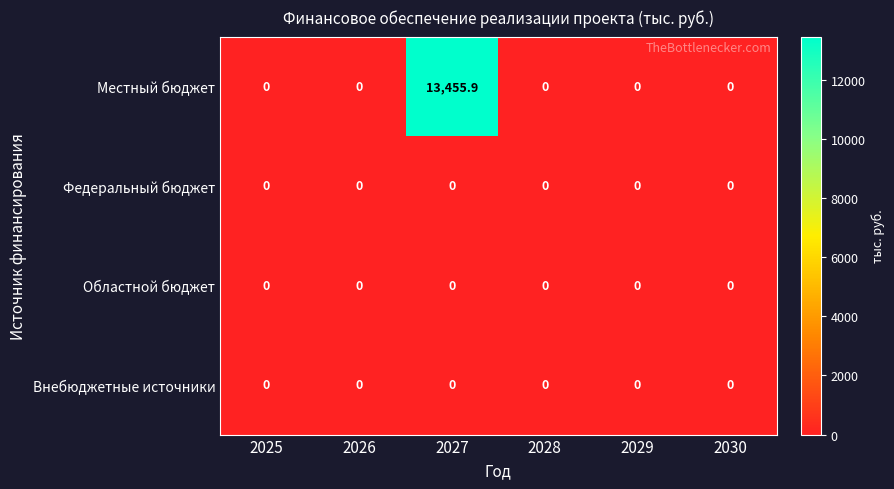

Reading left to right, transcribe all the data shown in this chart.

Местный бюджет: 2025=0.0	2026=0.0	2027=13455.9	2028=0.0	2029=0.0	2030=0.0
Федеральный бюджет: 2025=0.0	2026=0.0	2027=0.0	2028=0.0	2029=0.0	2030=0.0
Областной бюджет: 2025=0.0	2026=0.0	2027=0.0	2028=0.0	2029=0.0	2030=0.0
Внебюджетные источники: 2025=0.0	2026=0.0	2027=0.0	2028=0.0	2029=0.0	2030=0.0